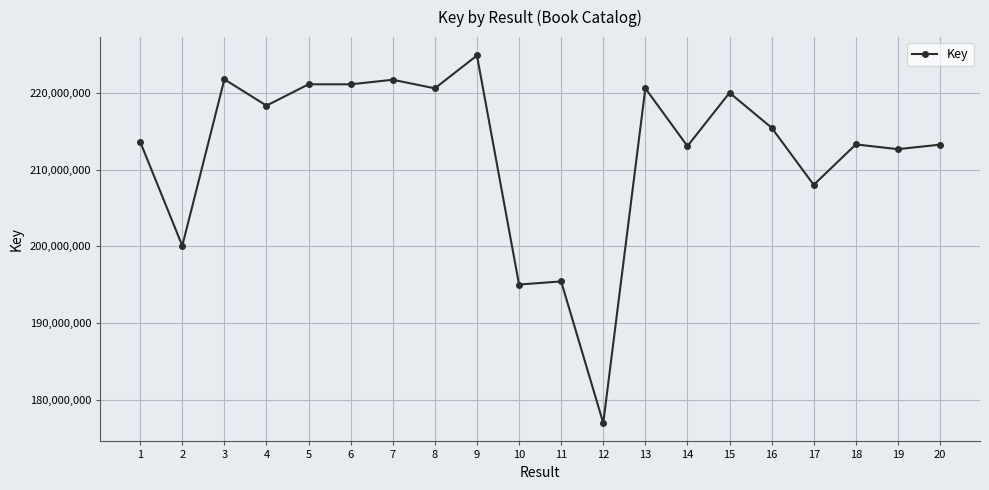

True or false: the data shows 60667900 at 2.

False